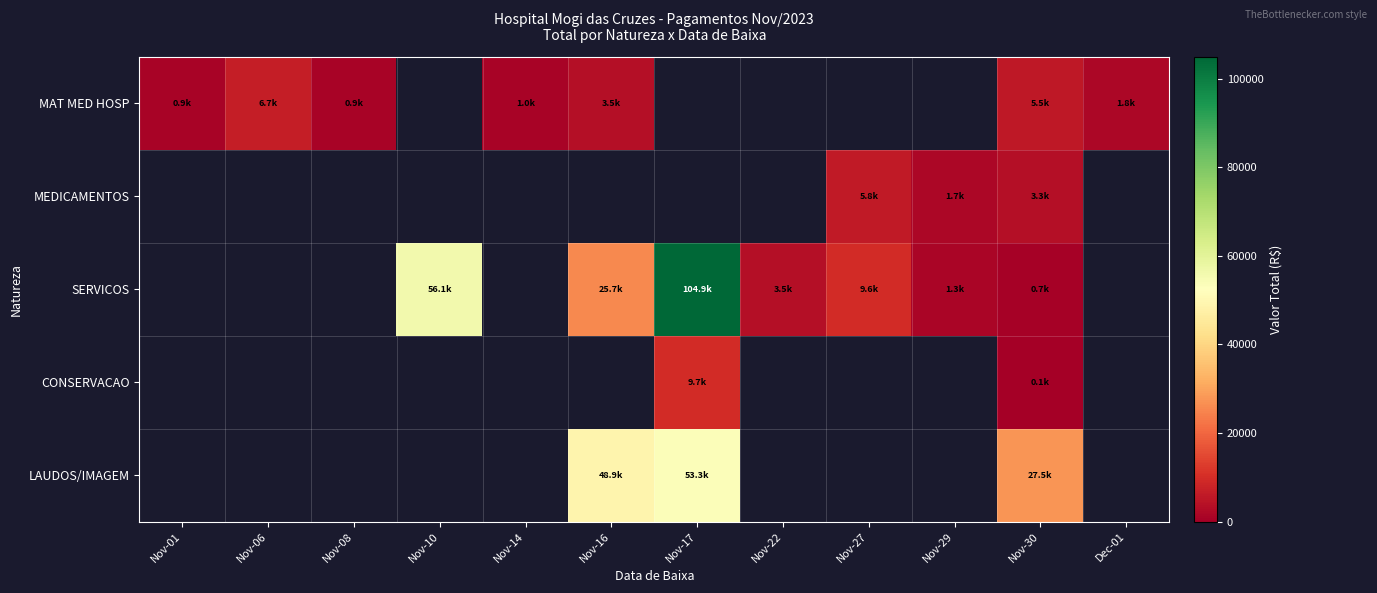

The value of MEDICAMENTOS at Nov-27 is 3420.4. True or false?

False